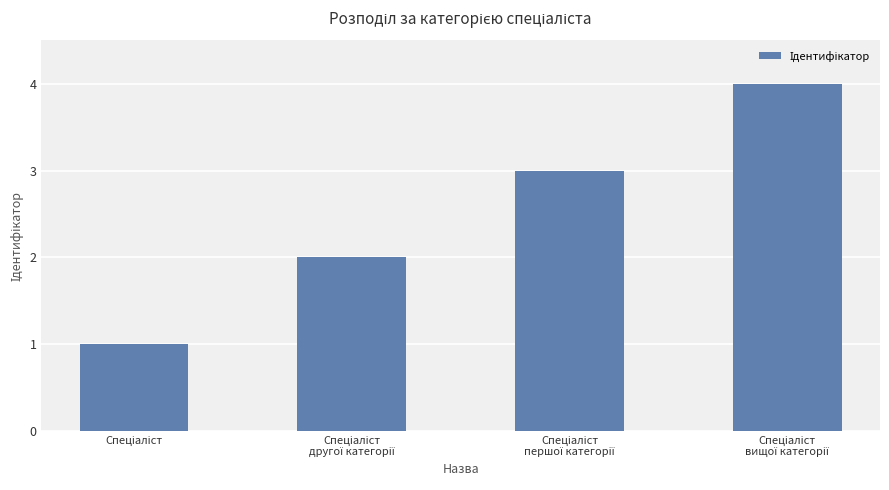

What is the greatest value displayed?

4